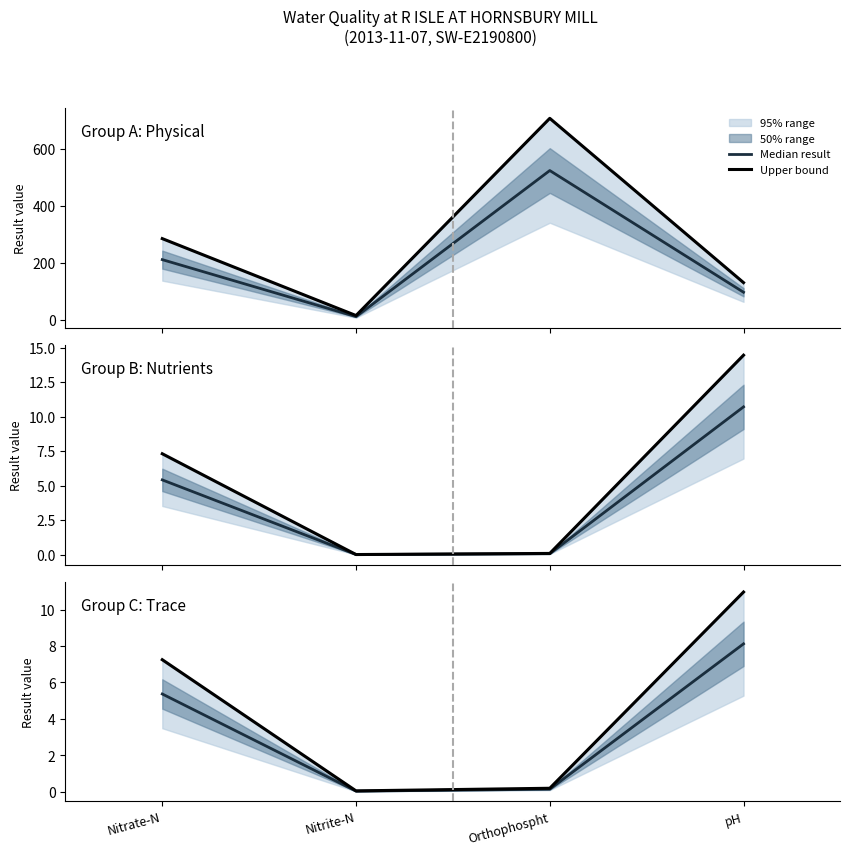

Reading right to left, extract all data points from this chart.

Median result: pH=8.1	Orthophospht=0.1	Nitrite-N=0.0	Nitrate-N=5.4
Upper bound: pH=11.0	Orthophospht=0.2	Nitrite-N=0.1	Nitrate-N=7.2